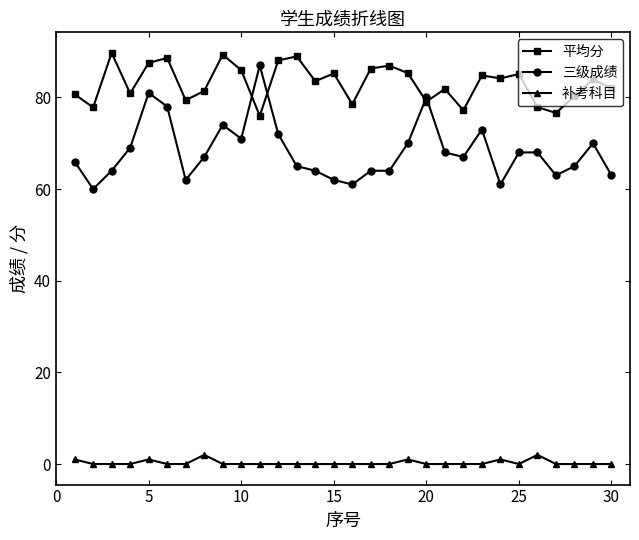

True or false: 三级成绩 has more than 0 interior local peaks.

True